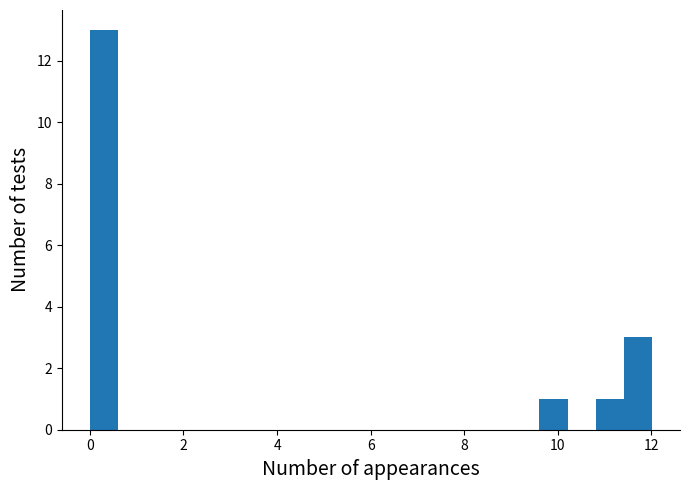

Read against the x-axis, roughly where is the centre of the tallest bar?

0.4